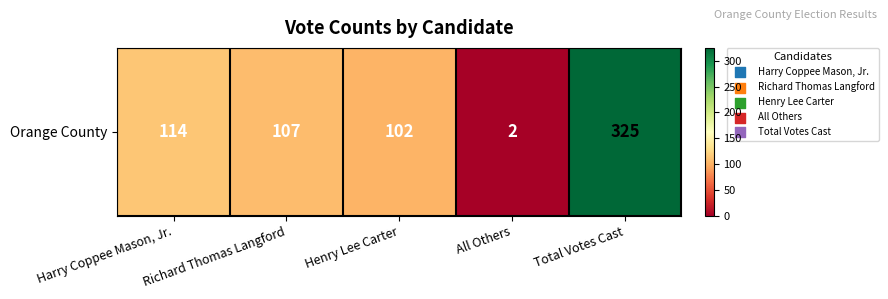

Reading right to left, extract all data points from this chart.

325	2	102	107	114